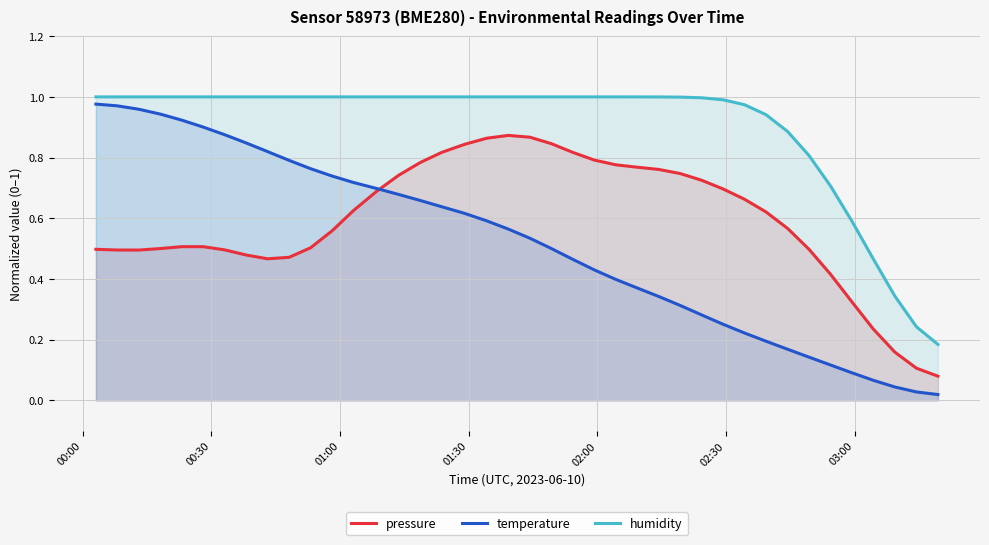

Which series has the largest range (max minus min)?

temperature